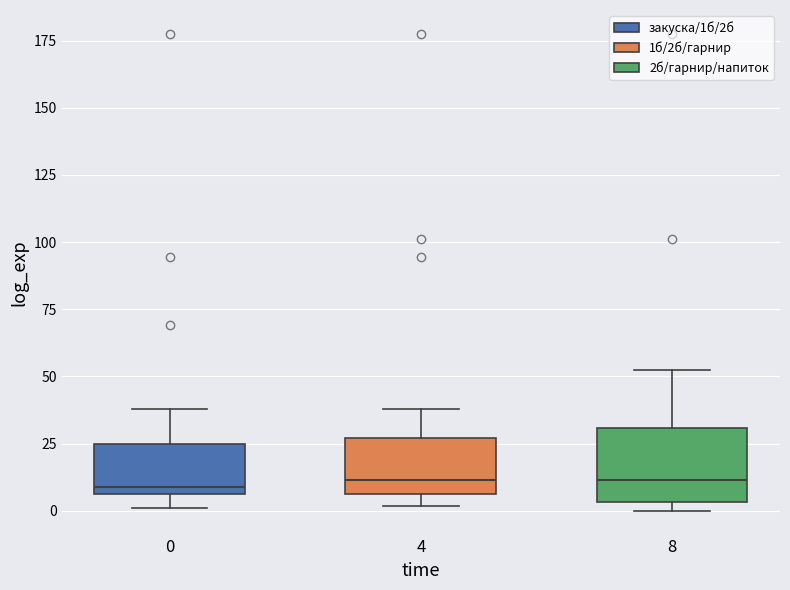

Reading left to right, read every box against the y-axis: the position of its median line, the range the box covers, and the ends of its whiskers. The values are not printed on the chart, so give them approximately, as read against the axis.

0: median 10, box 5 to 25, whiskers 0 to 40
4: median 10, box 5 to 25, whiskers 0 to 40
8: median 10, box 5 to 30, whiskers 0 to 55